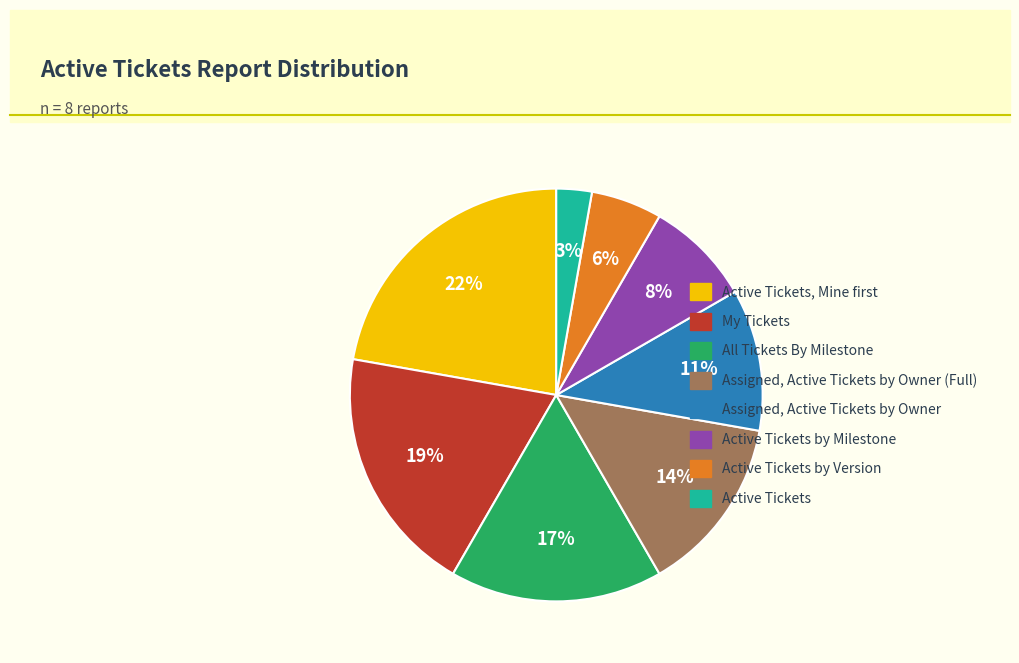

The Active Tickets by Version slice represents 1% of the pie. True or false?

False